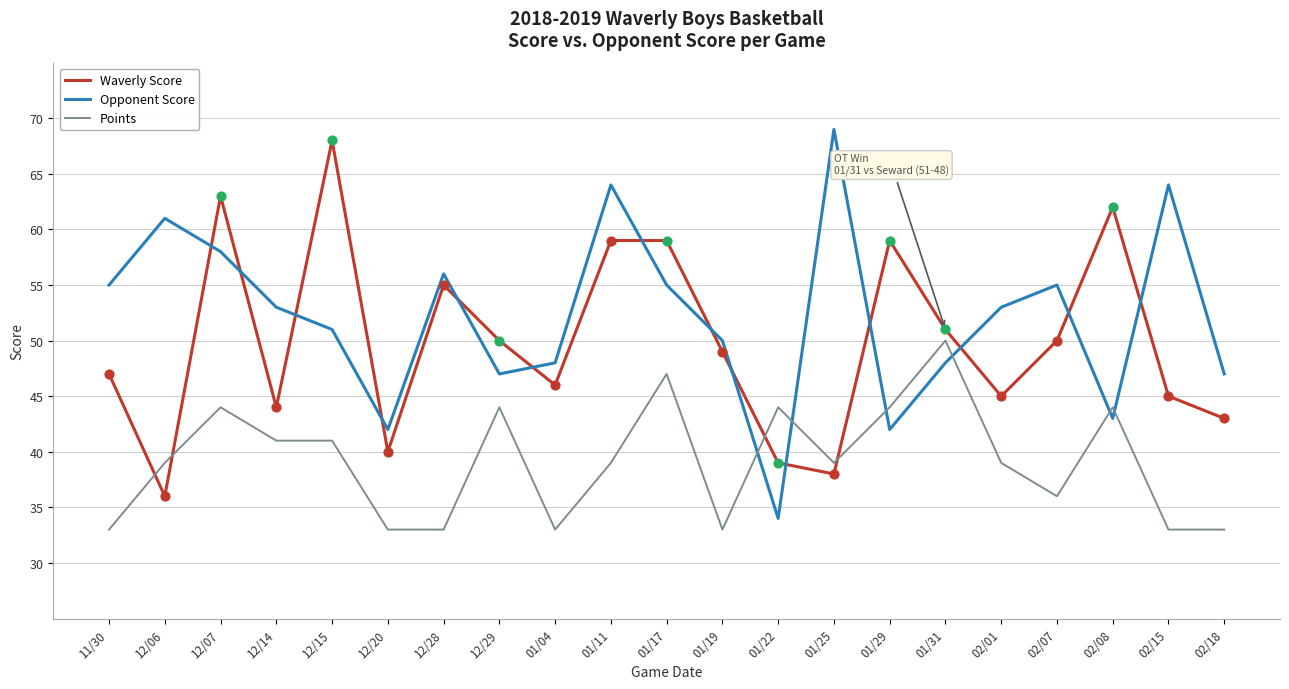

What is the total value across all series at 12/07?

165